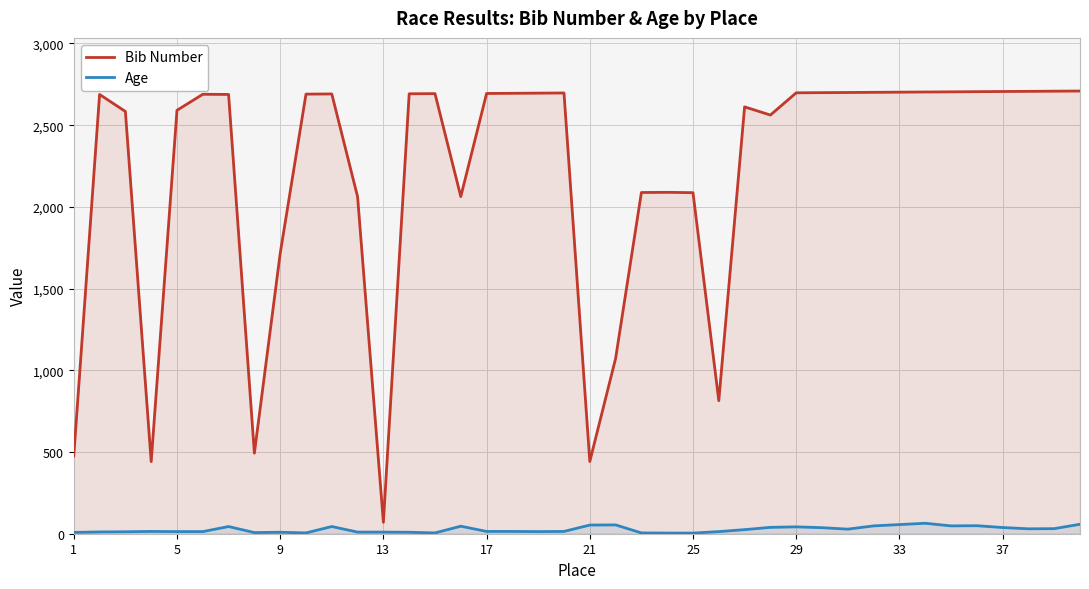

What is the difference between the maximum and minimum values in the Bib Number series?

2639